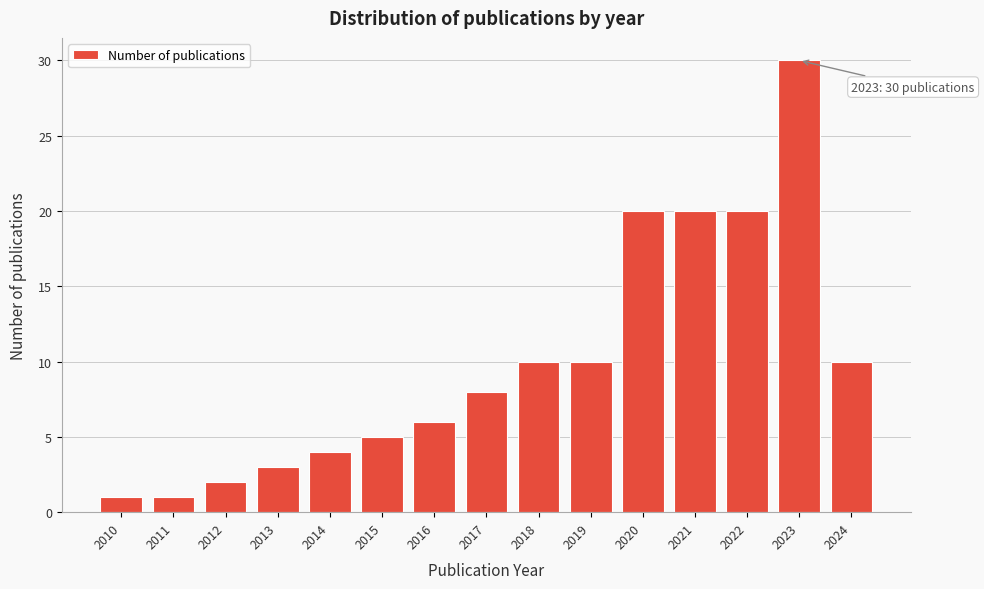

Reading right to left, what are all the values shown in this chart?

2024=10	2023=30	2022=20	2021=20	2020=20	2019=10	2018=10	2017=8	2016=6	2015=5	2014=4	2013=3	2012=2	2011=1	2010=1